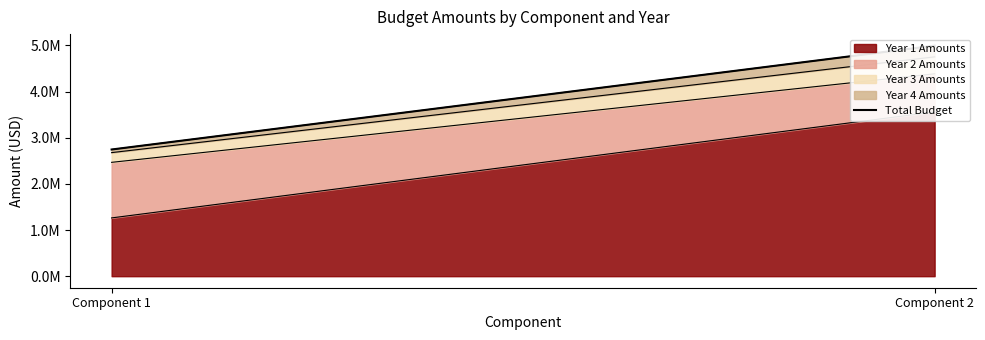

Reading left to right, list all the values displayed in this chart.

Amount Year 1 (USD): 1262824.5	3558737.8
Amount Year 2 (USD): 1203794.5	826169.1
Amount Year 3 (USD): 210664.5	367377.4
Amount Year 4 (USD): 67464.5	242666.9